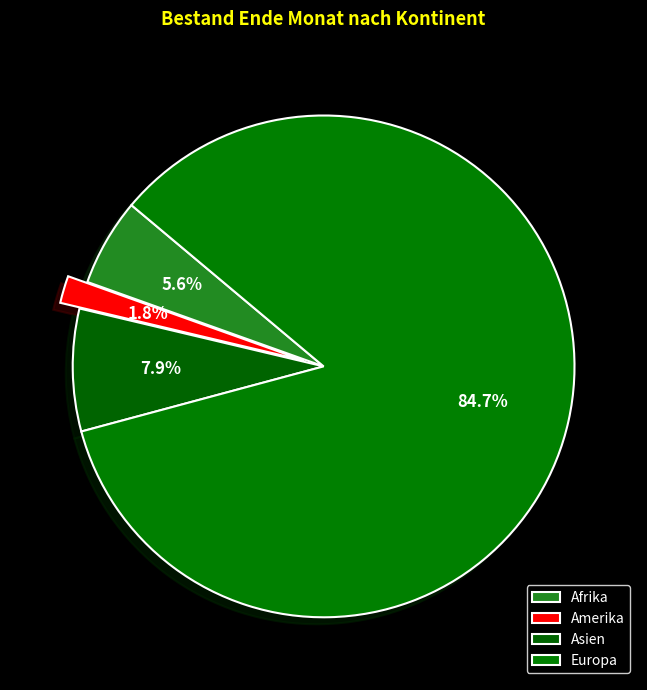

Which category has the smallest portion of the pie?

Amerika